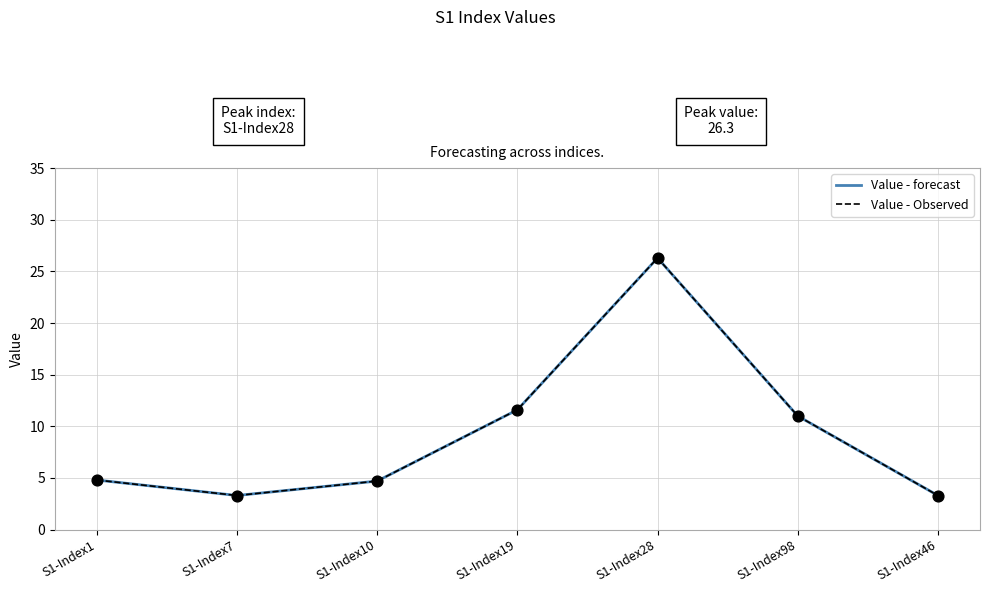

Is this an area chart (filled region under the line)?

No